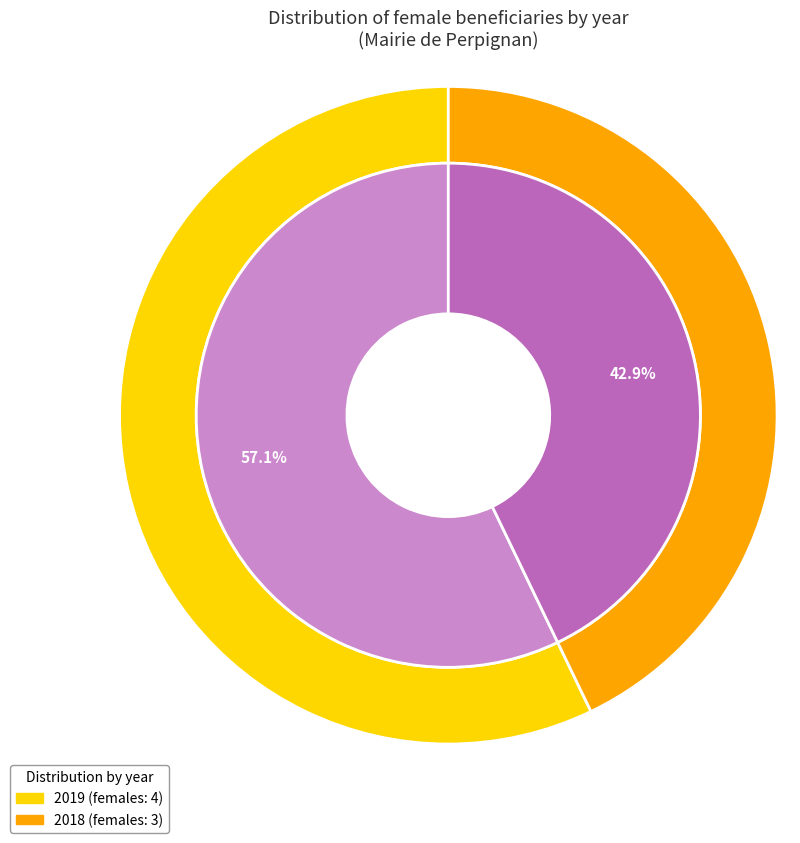

What percentage is the 2018 slice, to the nearest percent?

43%